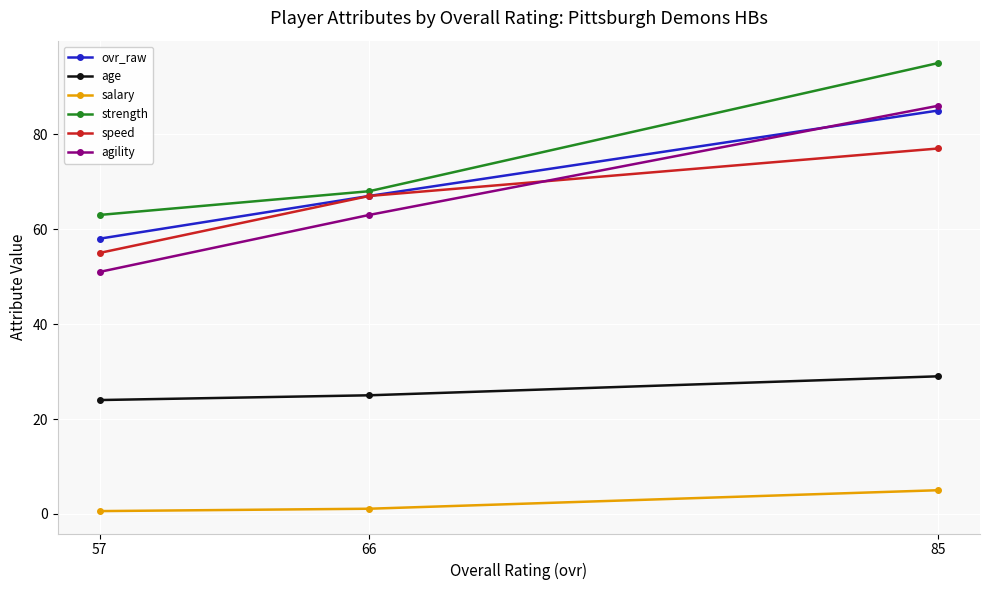

List the series in order of their peak value, highest first.

strength, agility, ovr_raw, speed, age, salary